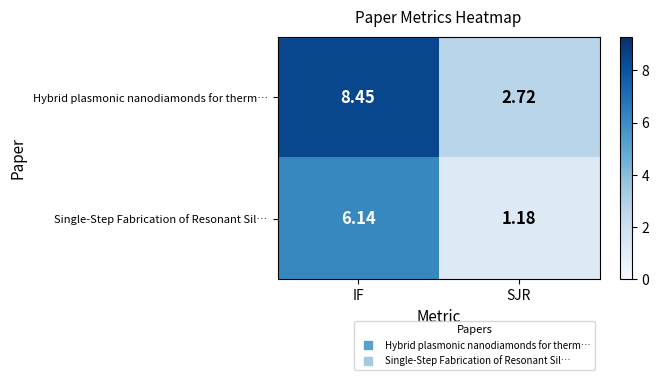

Rank the series by their maximum value, from highest to lowest.

Hybrid plasmonic nanodiamonds for therm…, Single-Step Fabrication of Resonant Sil…